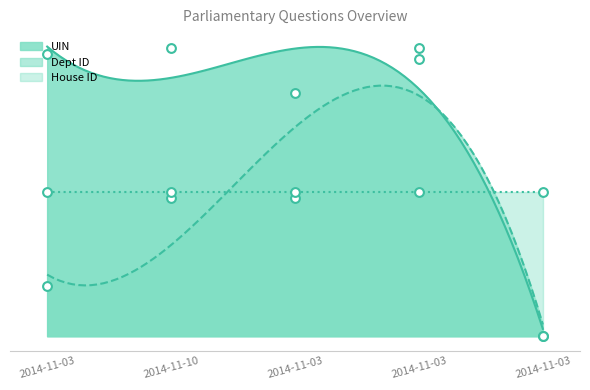

Which series contains the lowest Y value?

UIN